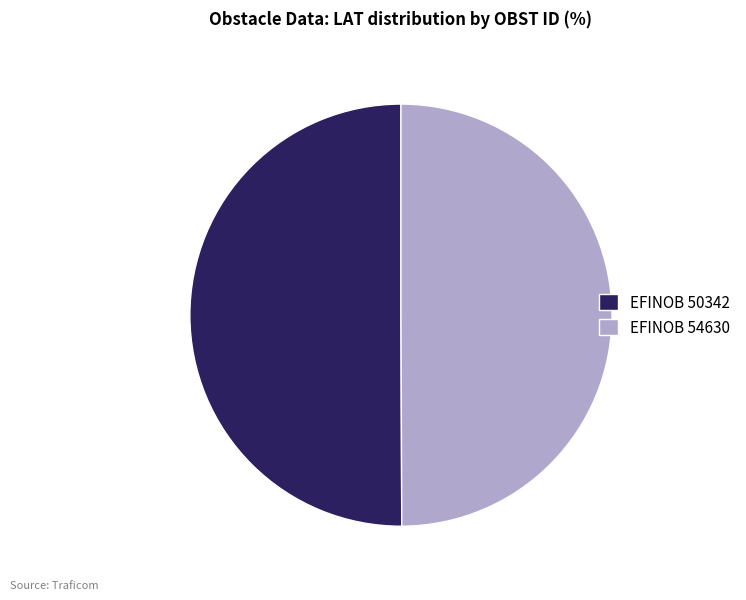

True or false: EFINOB 50342 accounts for 50% of the total.

True